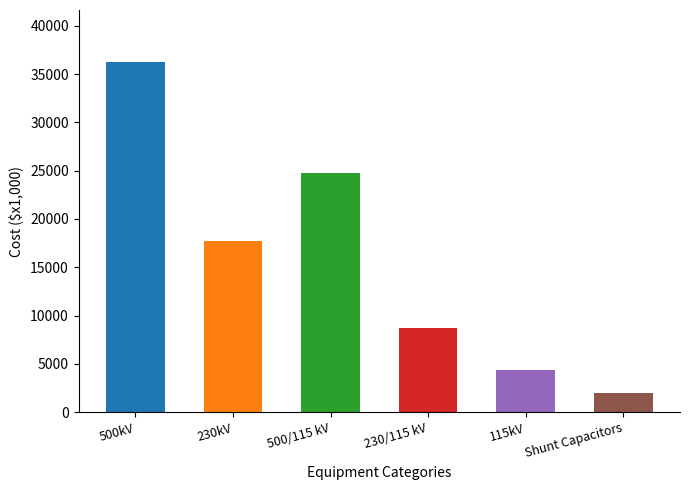

What is the change in value from 500kV to 500/115 kV?

-11445.9